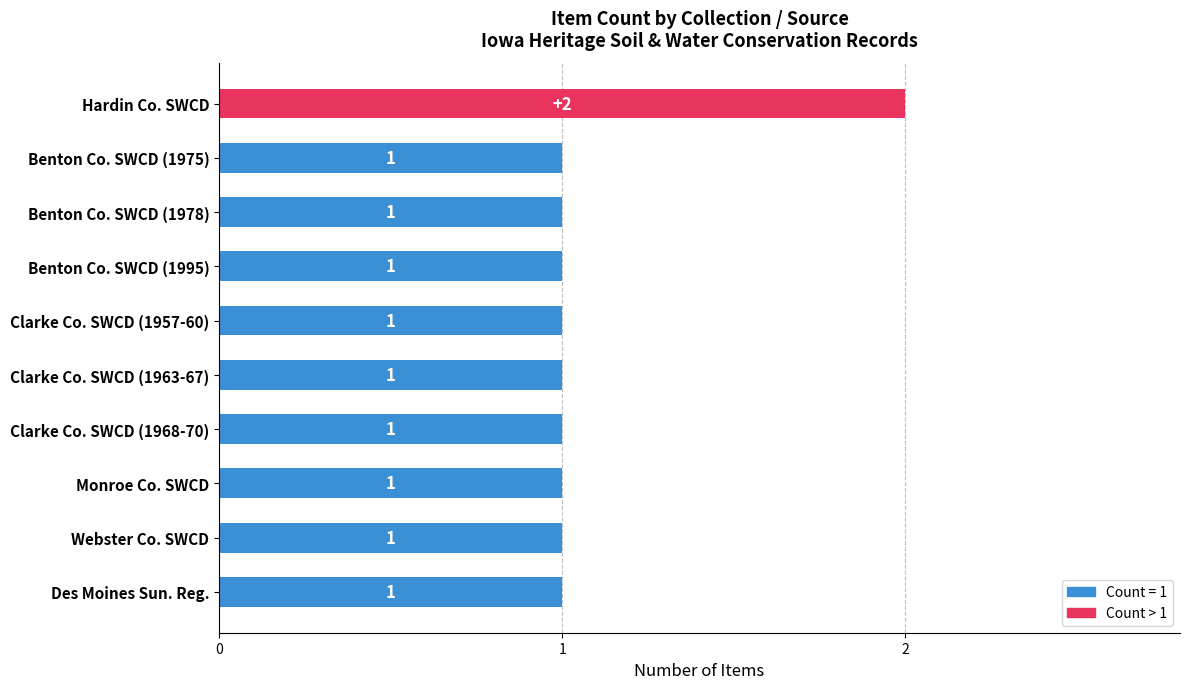

Are the bars horizontal?

Yes